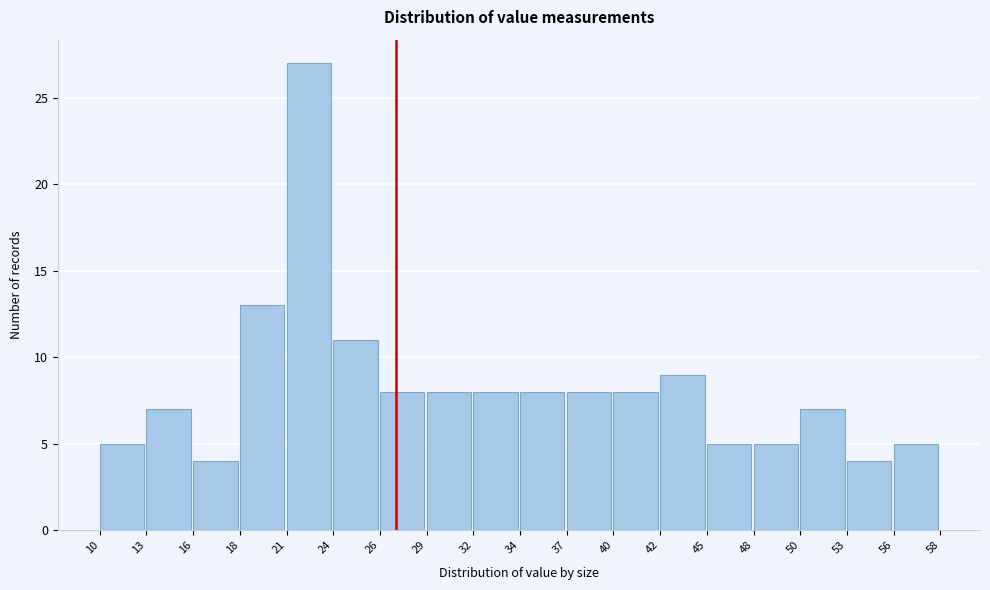

Reading left to right, transcribe this chart: for each bar, give the range it covers on the x-axis and its height. The values are not printed on the chart, so give them approximately, as read against the axis.

10 to 13: 5
13 to 16: 7
16 to 18: 4
18 to 21: 13
21 to 24: 27
24 to 26: 11
26 to 29: 8
29 to 32: 8
32 to 34: 8
34 to 37: 8
37 to 40: 8
40 to 42: 8
42 to 45: 9
45 to 48: 5
48 to 50: 5
50 to 53: 7
53 to 56: 4
56 to 58: 5